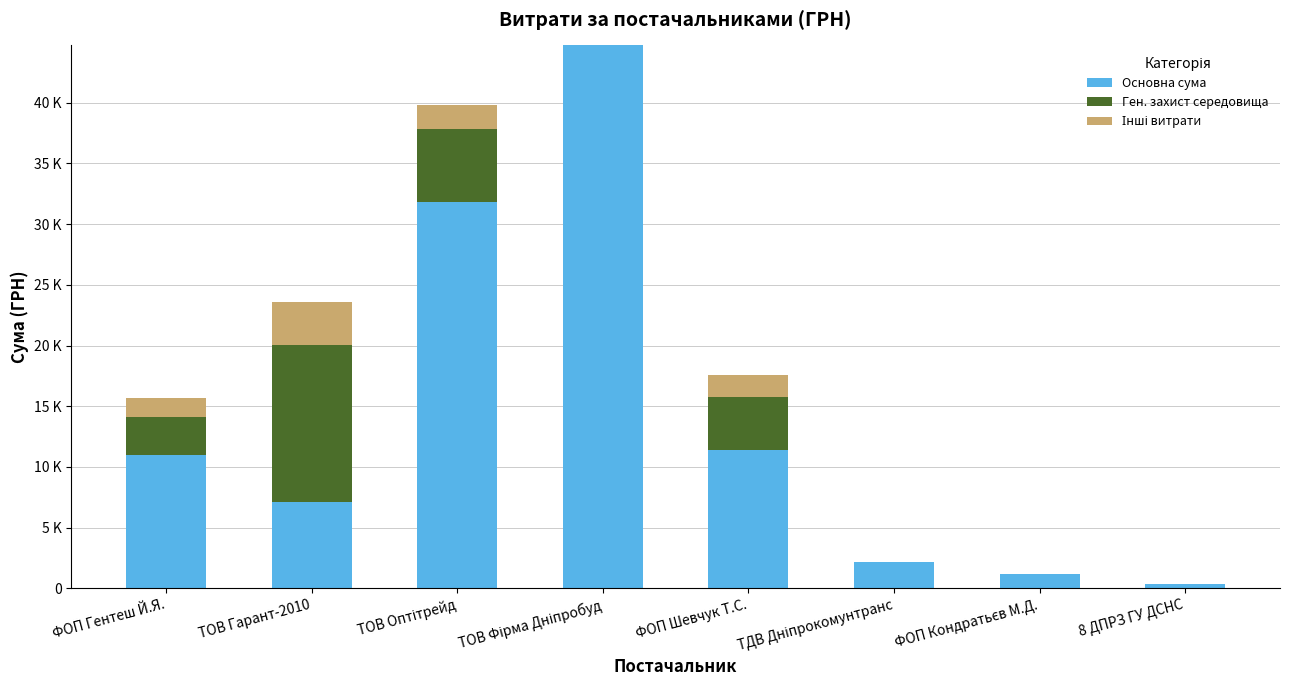

How many positive values does the Інші витрати series have?

4